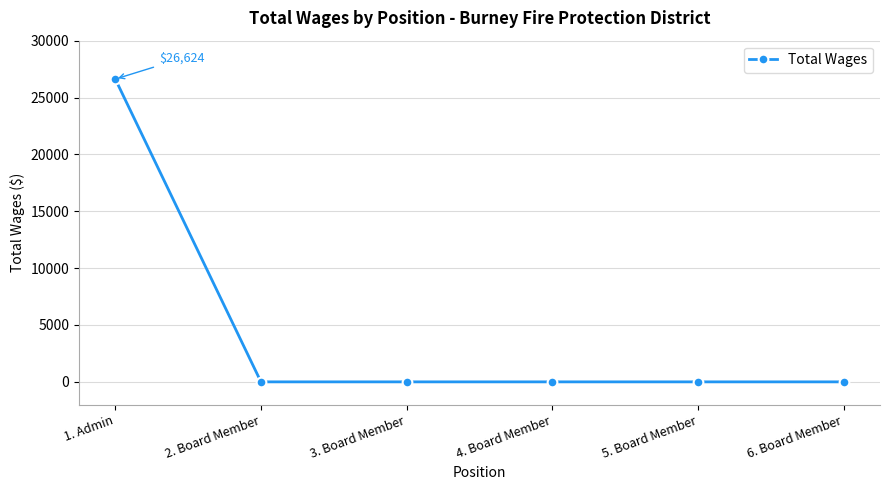

The value at 2. Board Member is 0. True or false?

True